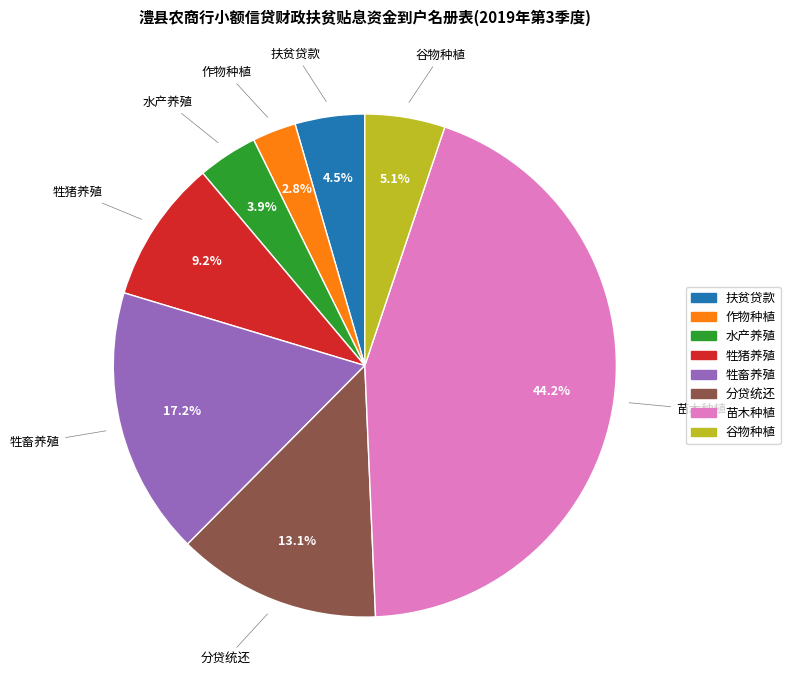

Do 牲猪养殖 and 分贷统还 together represent more than half of the pie?

No